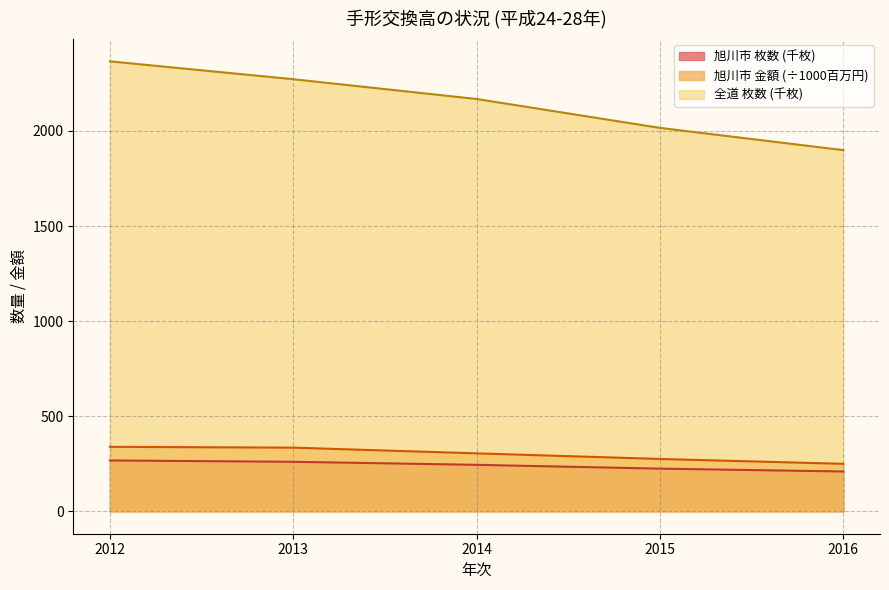

What value does the 旭川市 枚数 (千枚) series have at 2013?

260.0